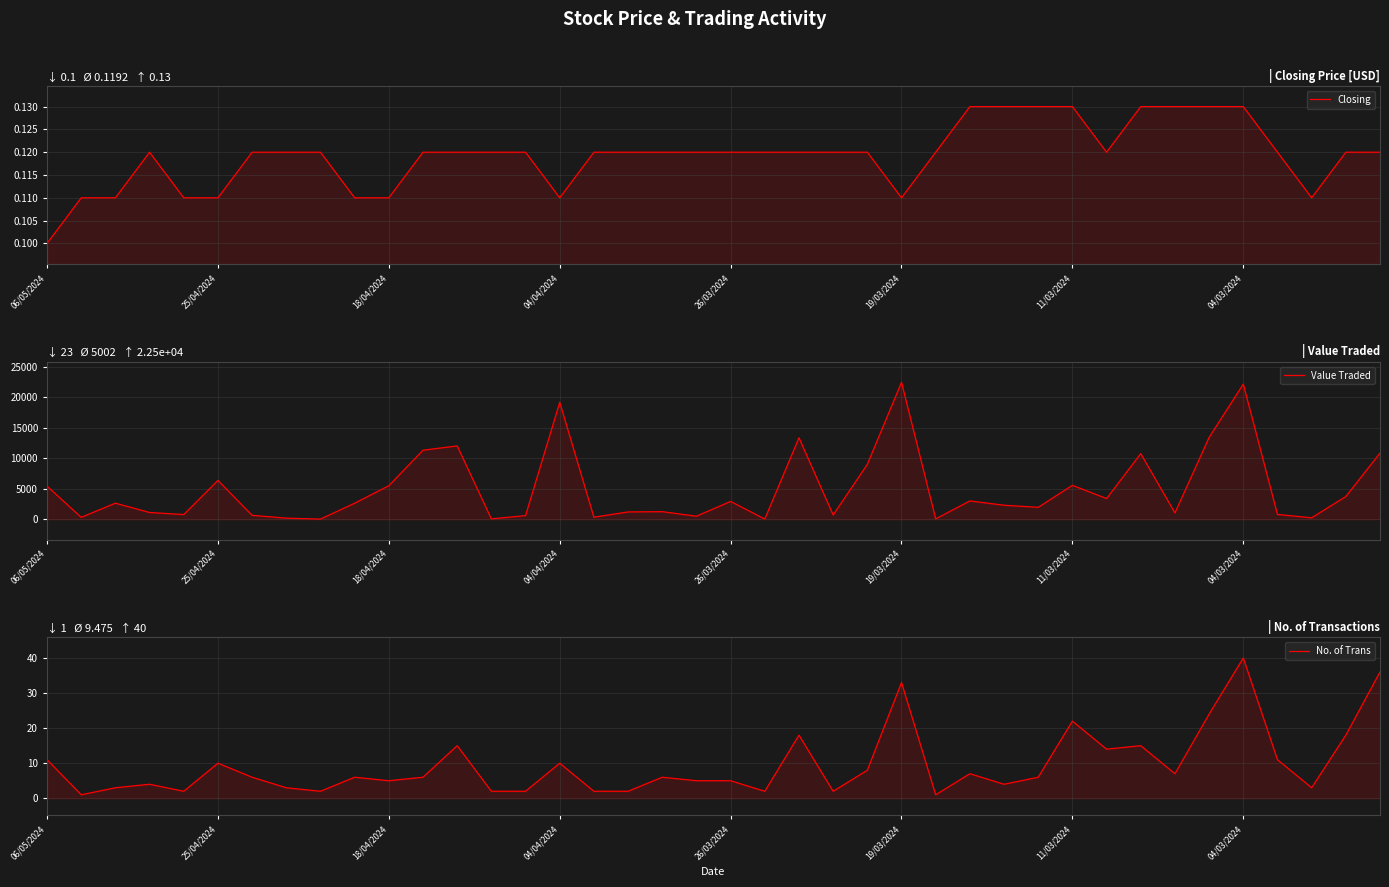

What are all the series names shown in the legend?

Closing, Value Traded, No. of Trans